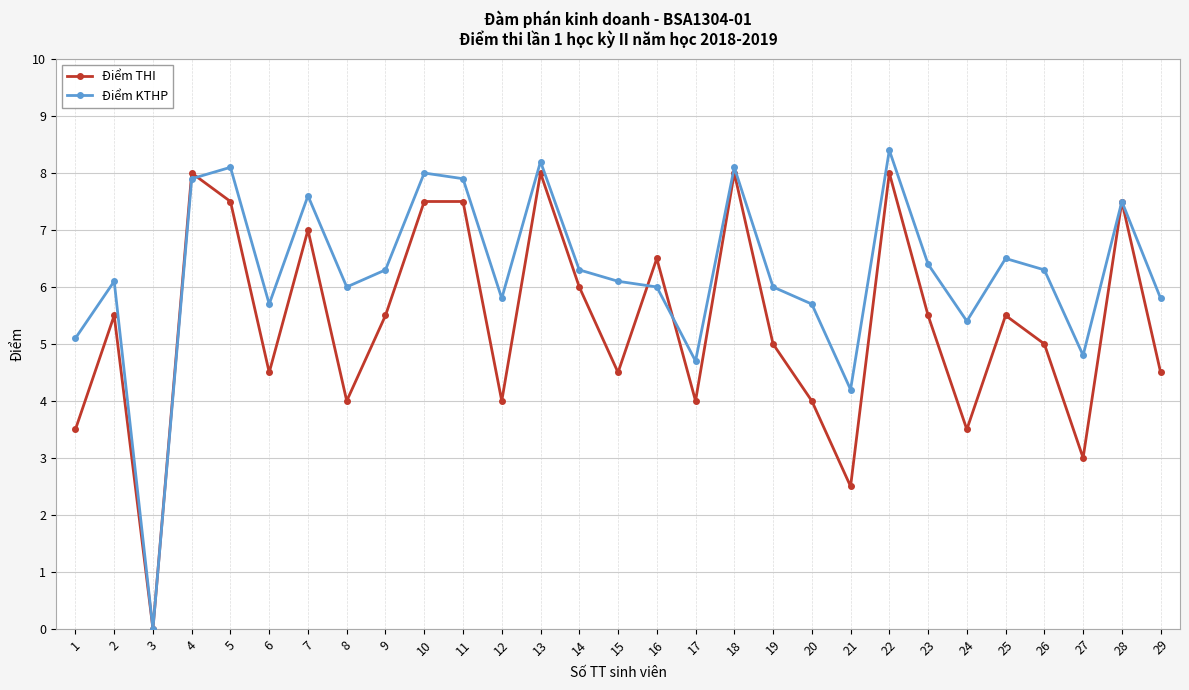

What is the total value across all series at 15?

10.6